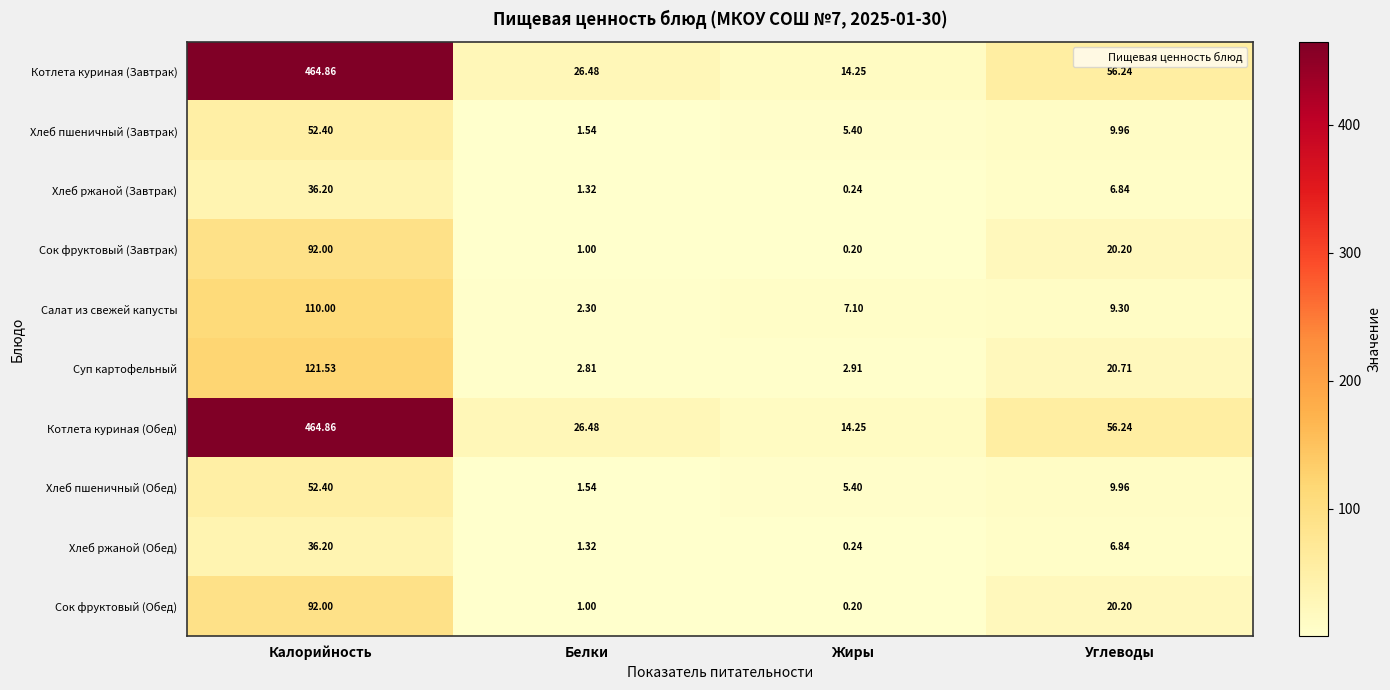

What is the total value across all series at Белки?

65.8